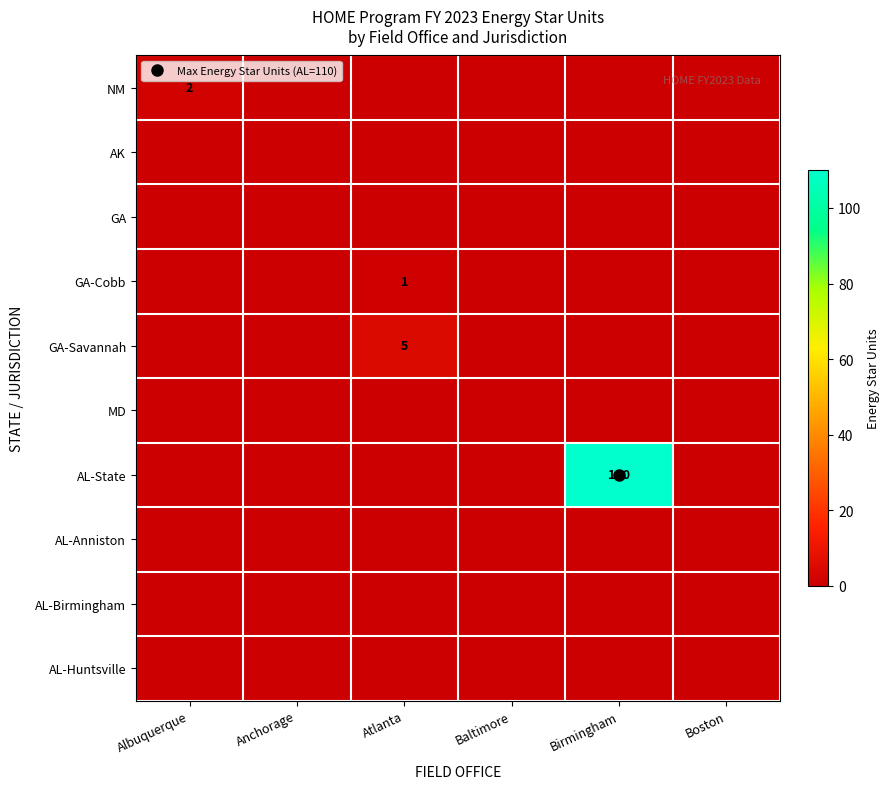

List the labels in order of GA value, smallest first.

Albuquerque, Anchorage, Atlanta, Baltimore, Birmingham, Boston